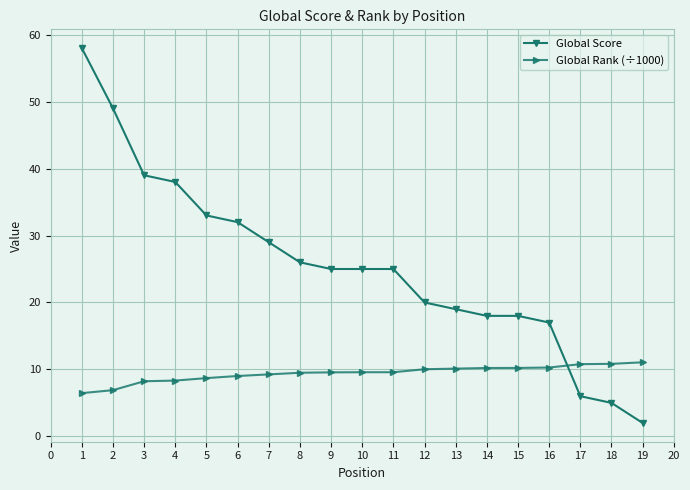

Does the chart display data point markers on the line(s)?

Yes